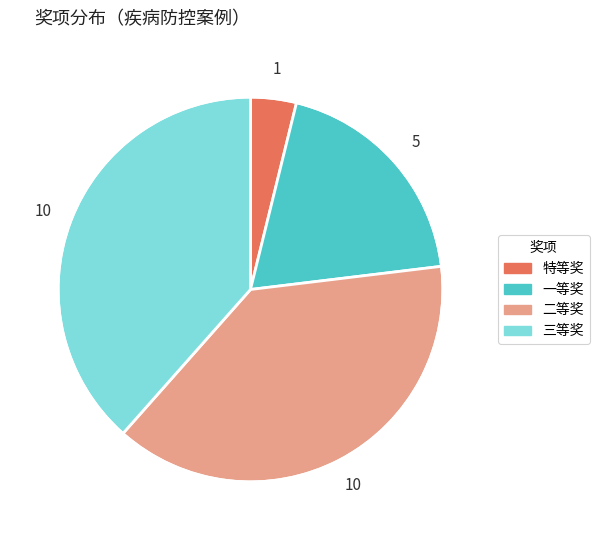

Combined, do 特等奖 and 二等奖 account for over 50%?

No